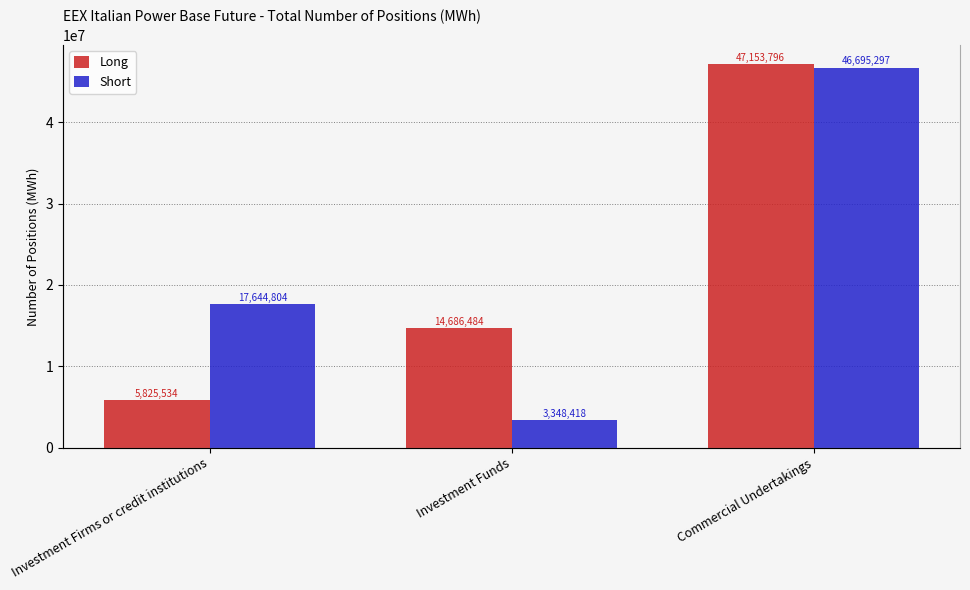

Between Investment Firms or credit institutions and Investment Funds, which is larger?

Investment Funds